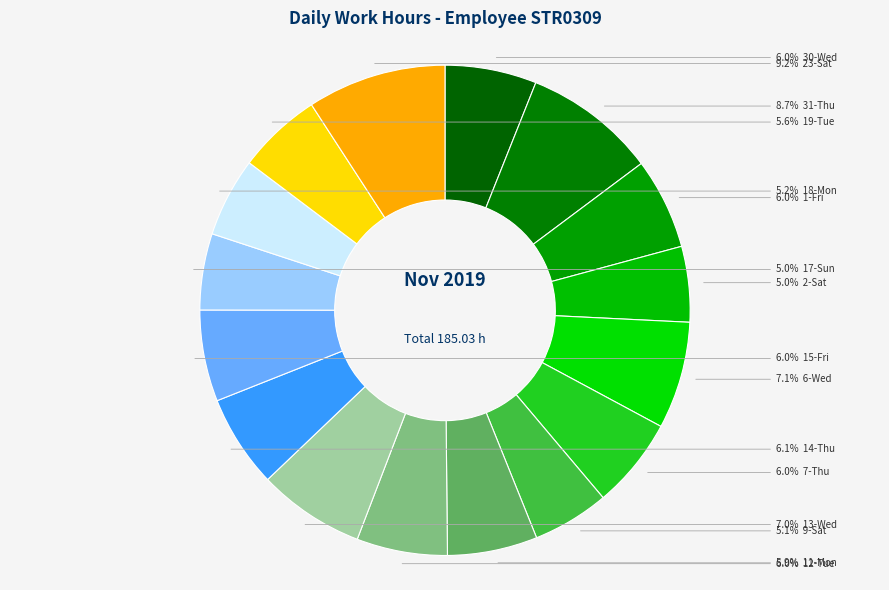

To the nearest percent, what is the average slice percentage?

6%